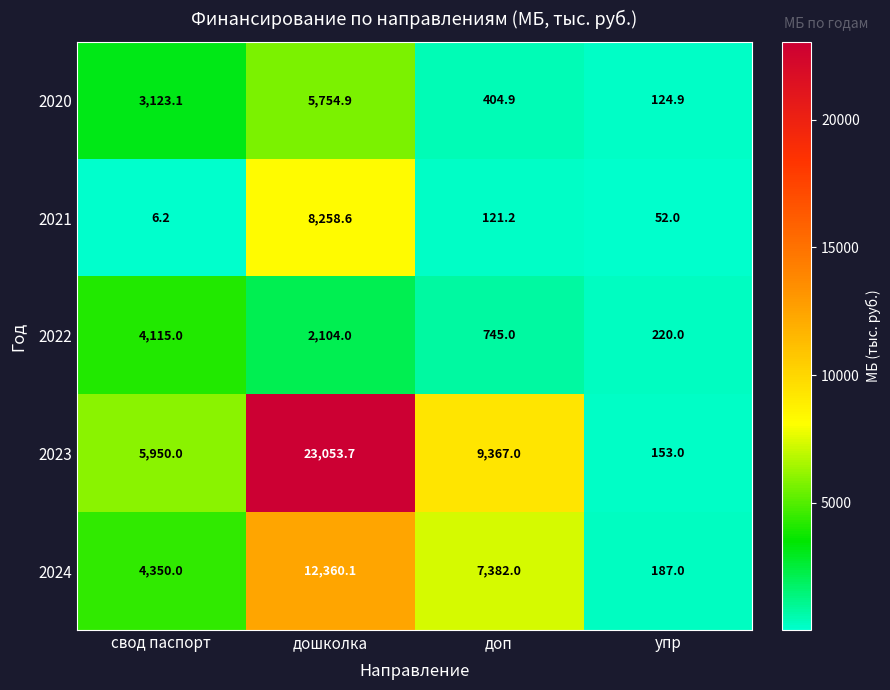

Which series changed the most between свод паспорт and упр?

2023